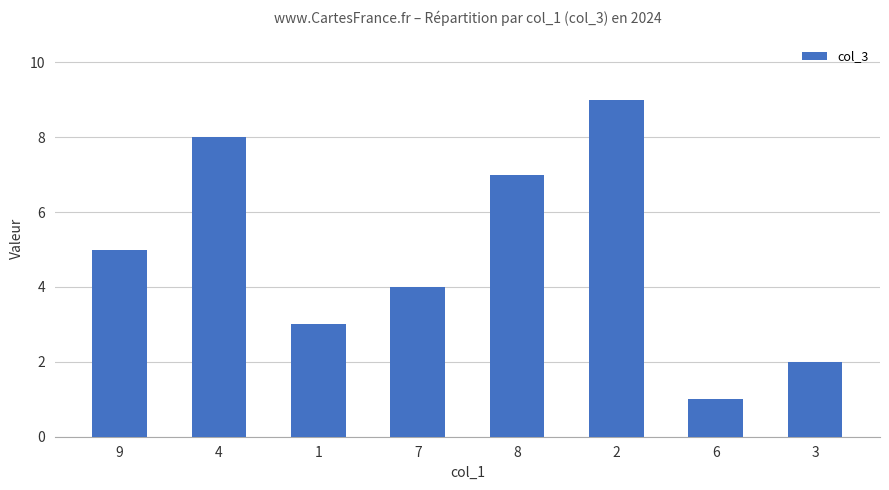

True or false: the data shows 2 at 3.

True